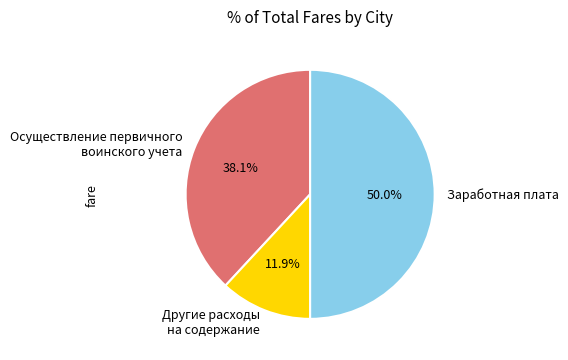

Between Другие расходы на содержание and Заработная плата, which is larger?

Заработная плата